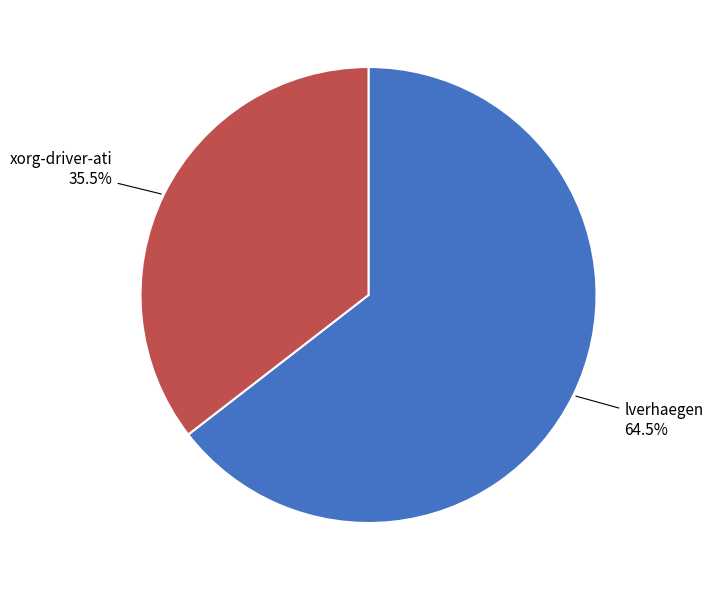

Which slice is the smallest?

xorg-driver-ati